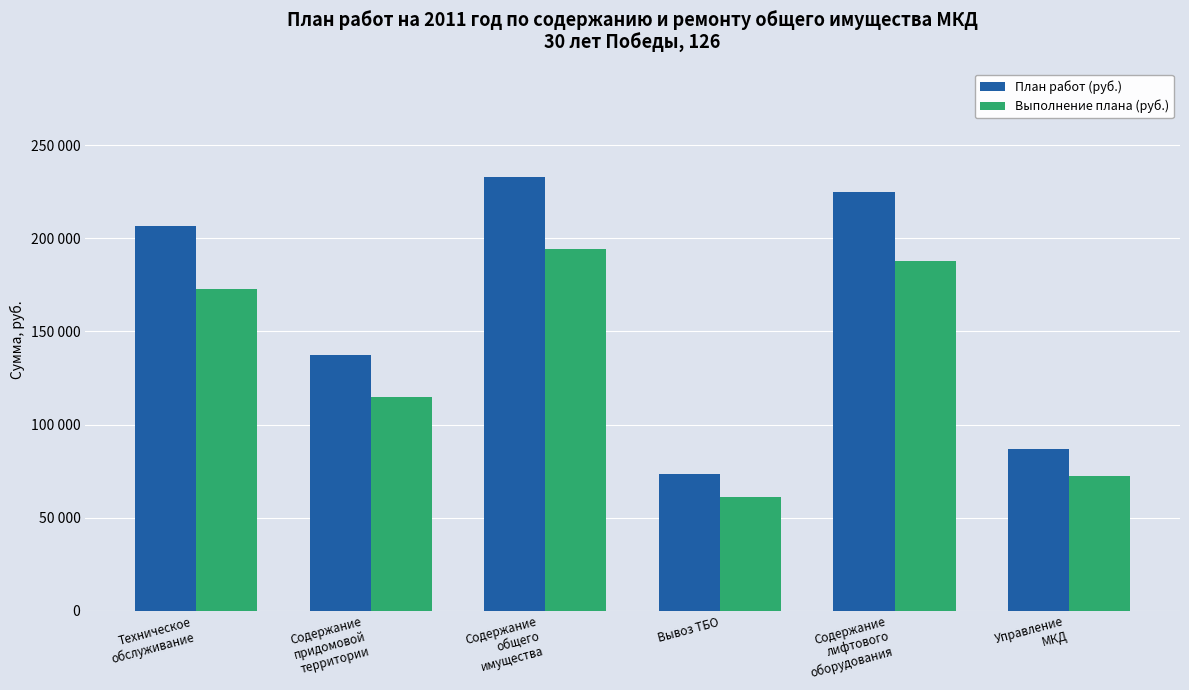

What are all the series names shown in the legend?

План работ (руб.), Выполнение плана (руб.)